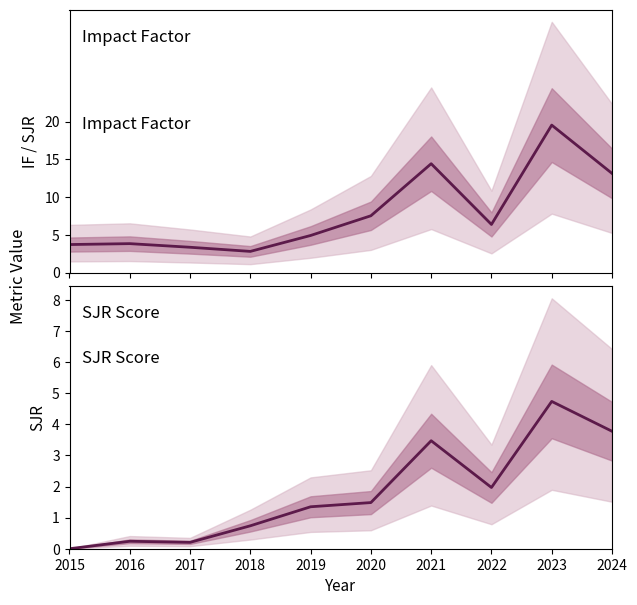

What is the lowest value of the IF (mean) series?

2.8